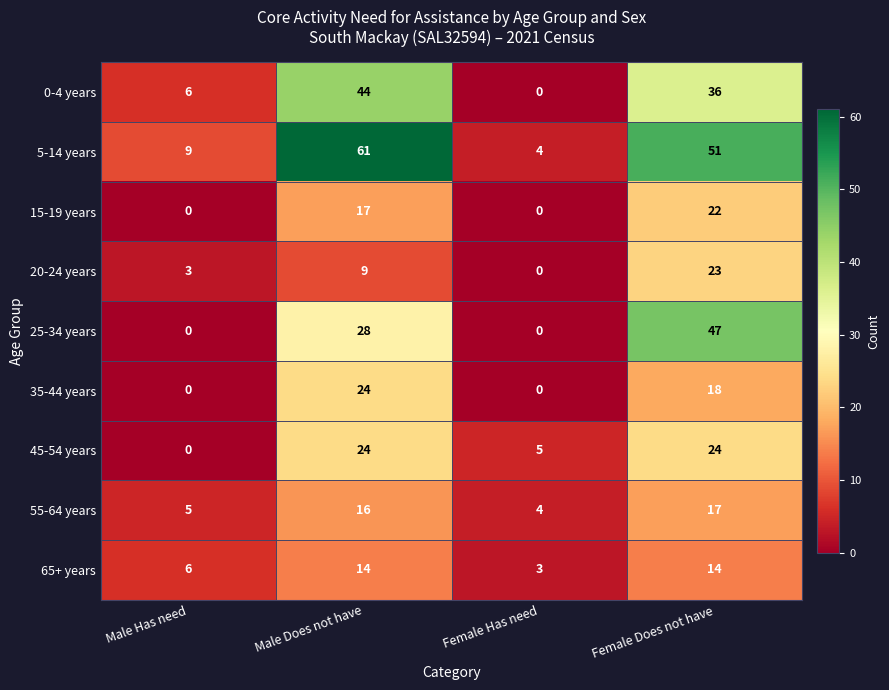

Count the 25-34 years values in the range 0 to 47.

4